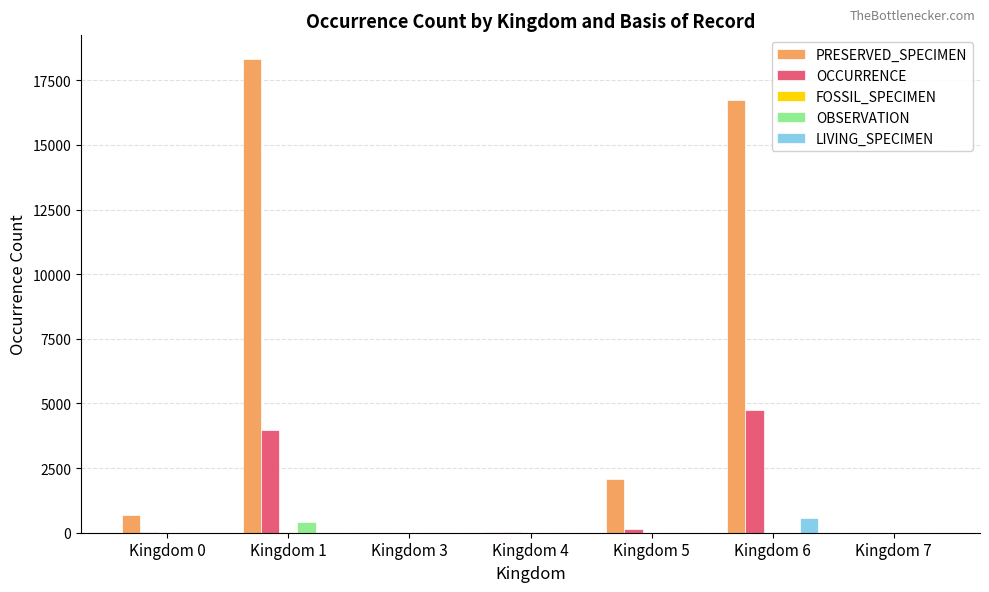

Which series has the largest total across all categories?

PRESERVED_SPECIMEN